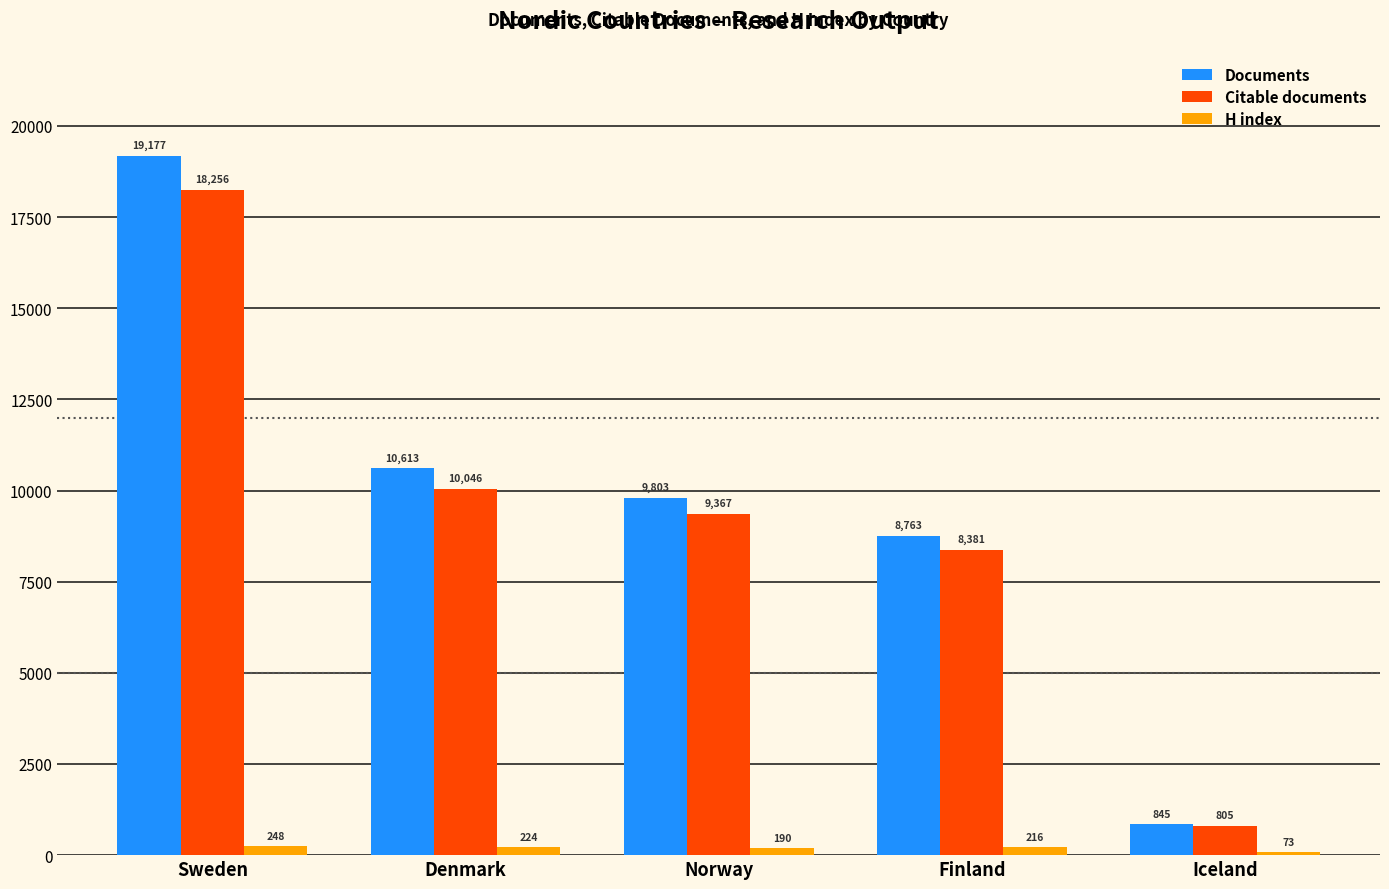

How many bars are there in total?

15